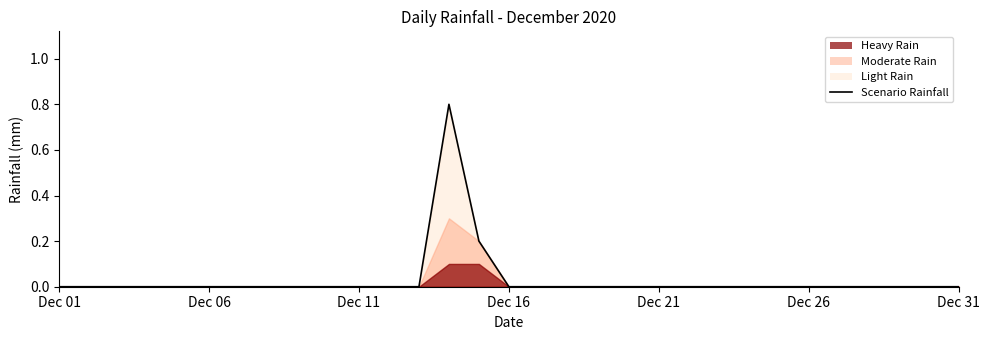

What is the difference between the maximum and minimum values?

0.8